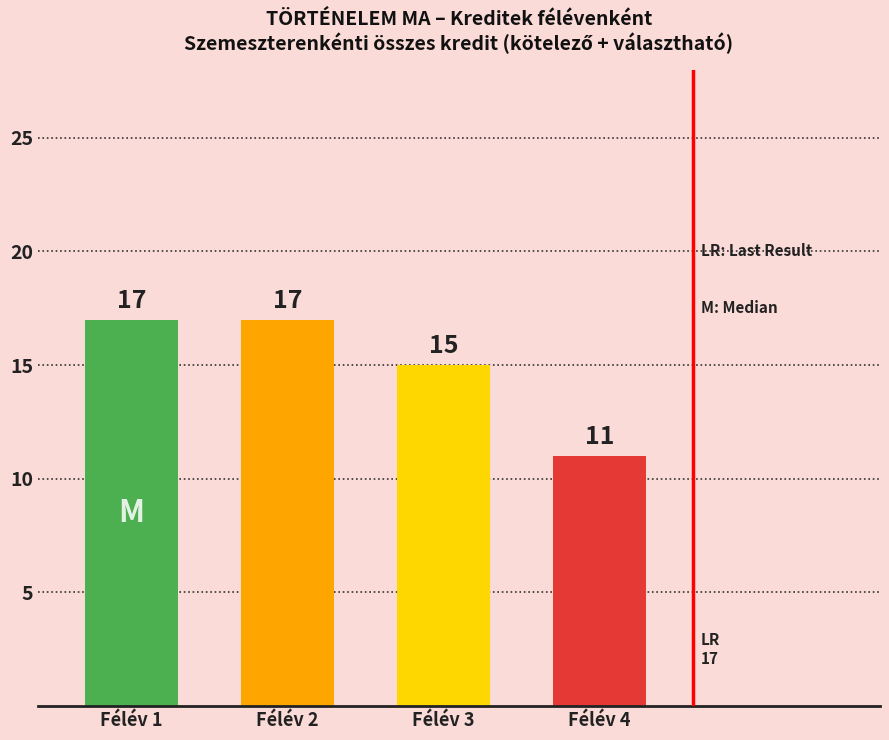

What is the value of the 3rd bar from the left?

15